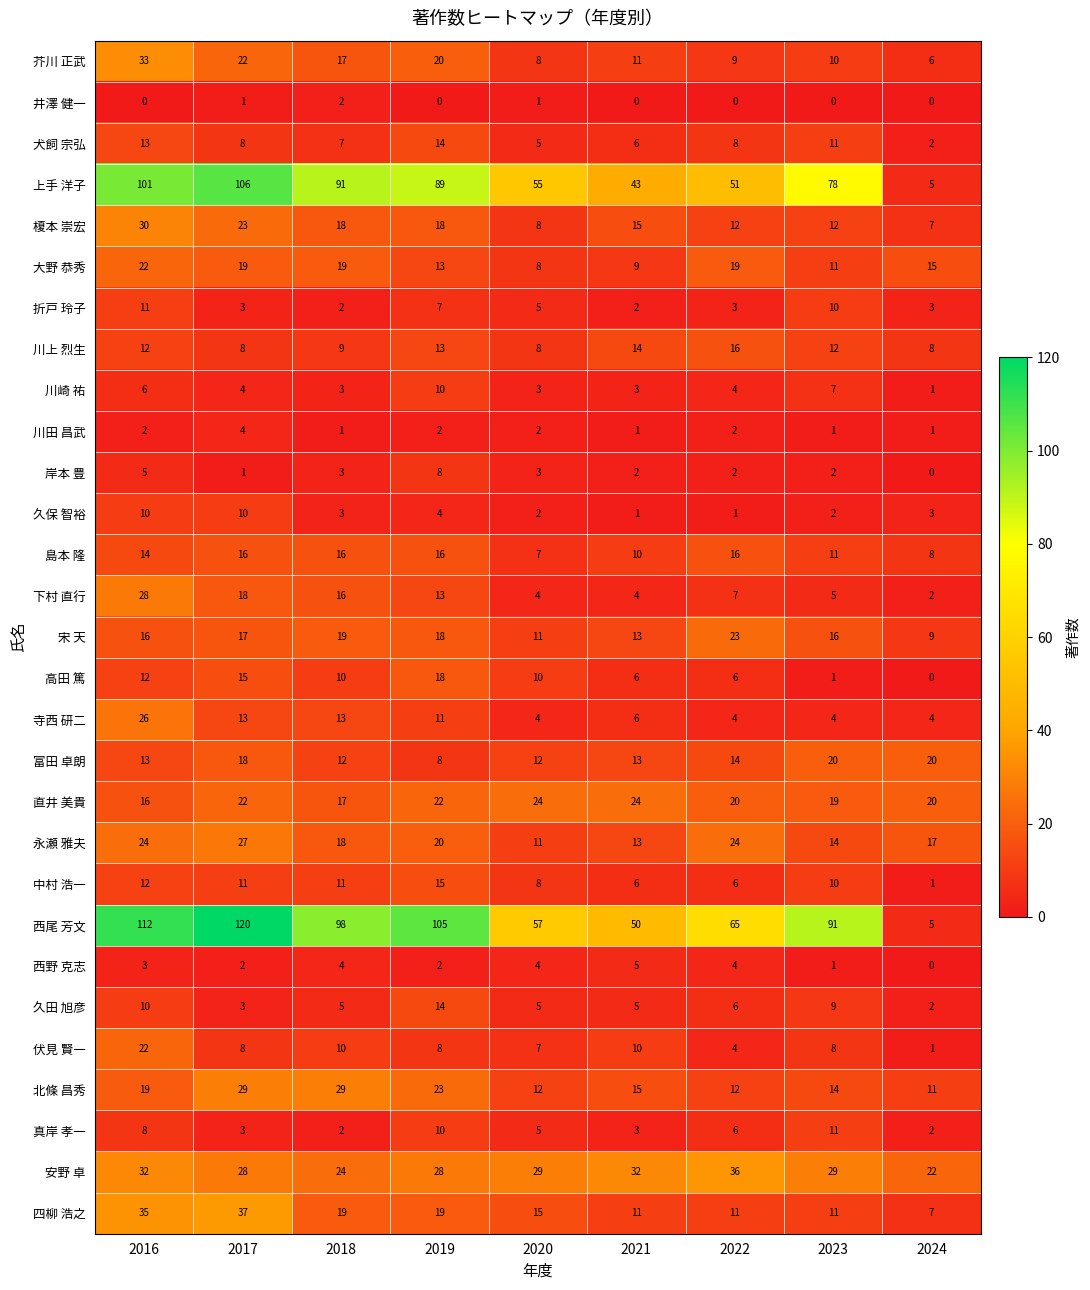

What is the sum of the 榎本 崇宏 values at 2021 and 2016?

45